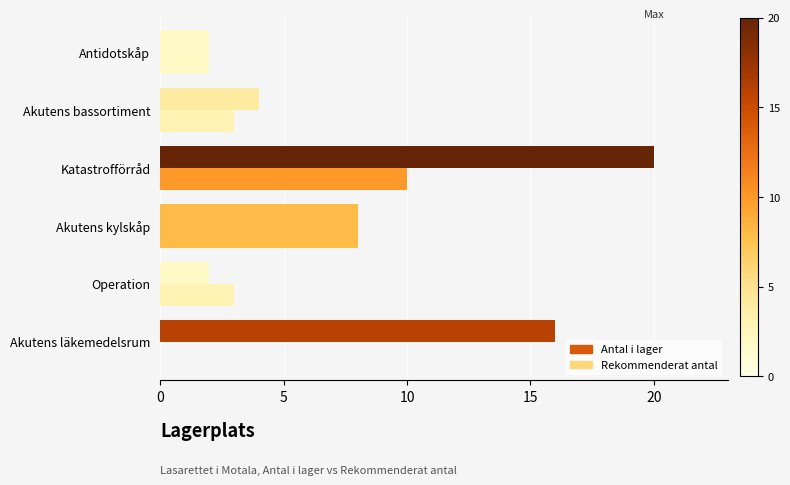

How many categories are shown in the chart?

6